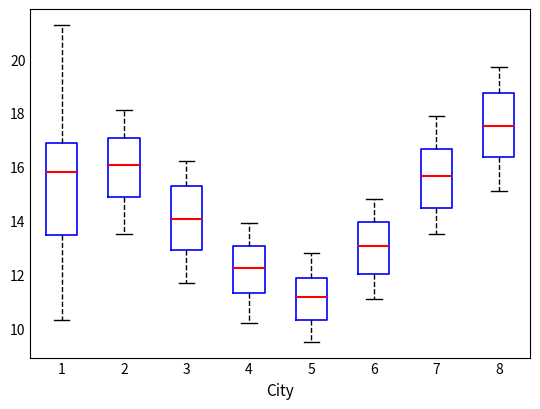

Which box has the lowest median line?

5